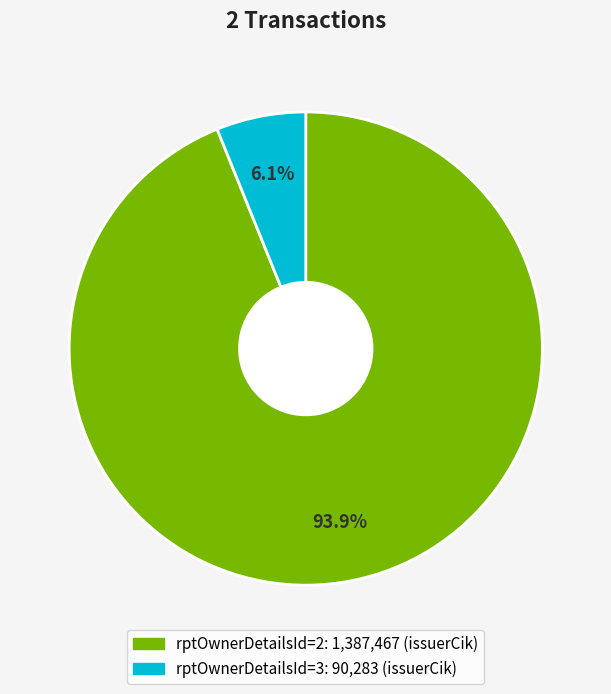

Is there any slice that represents more than half of the pie?

Yes